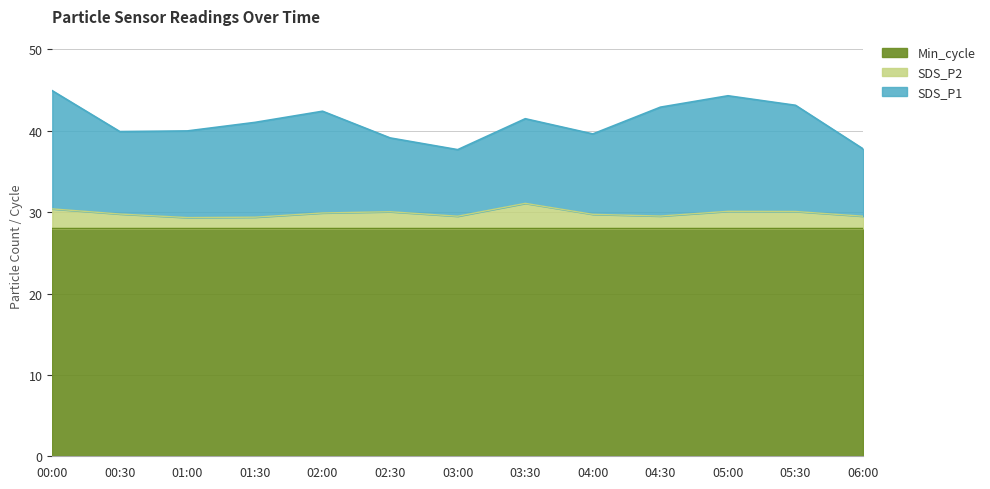

What is the sum of the SDS_P1 values at 05:00 and 03:00?

22.4